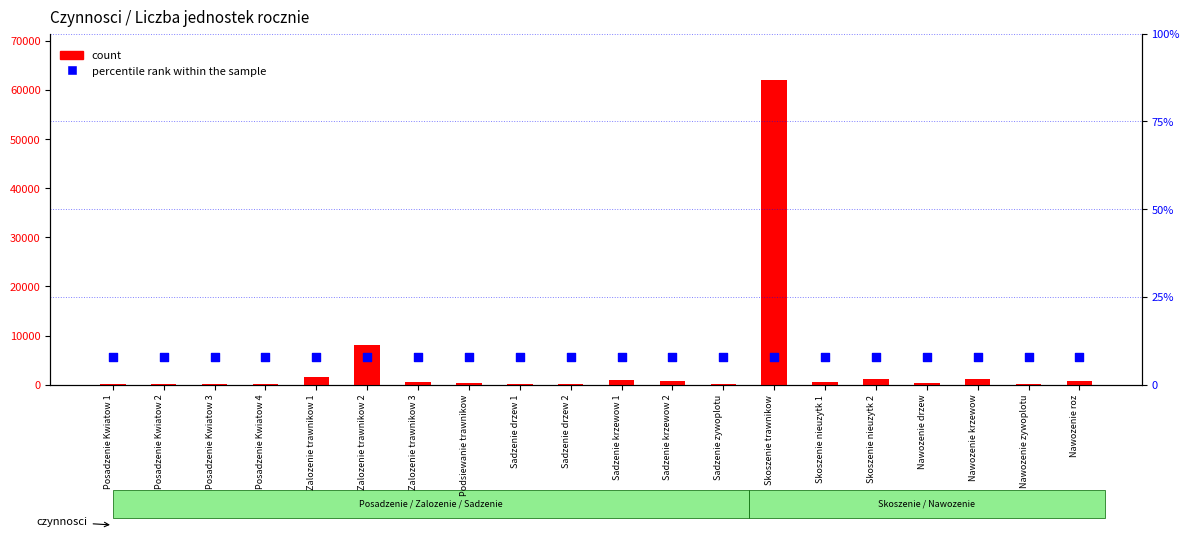

At which category is the sum across all series the highest?

Skoszenie trawnikow